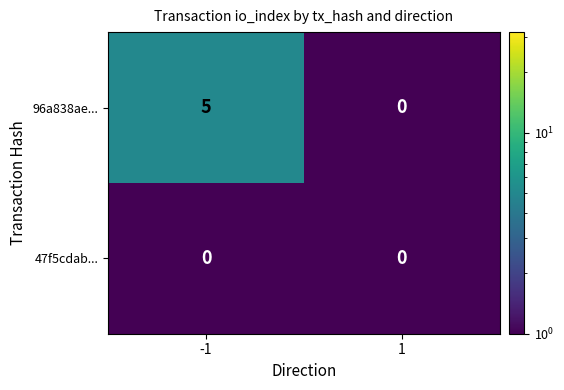

List the series in order of their peak value, lowest first.

47f5cdab..., 96a838ae...